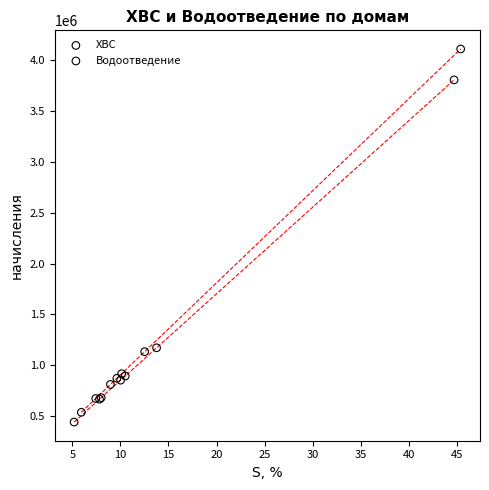

Which series reaches the maximum Y coordinate?

Водоотведение